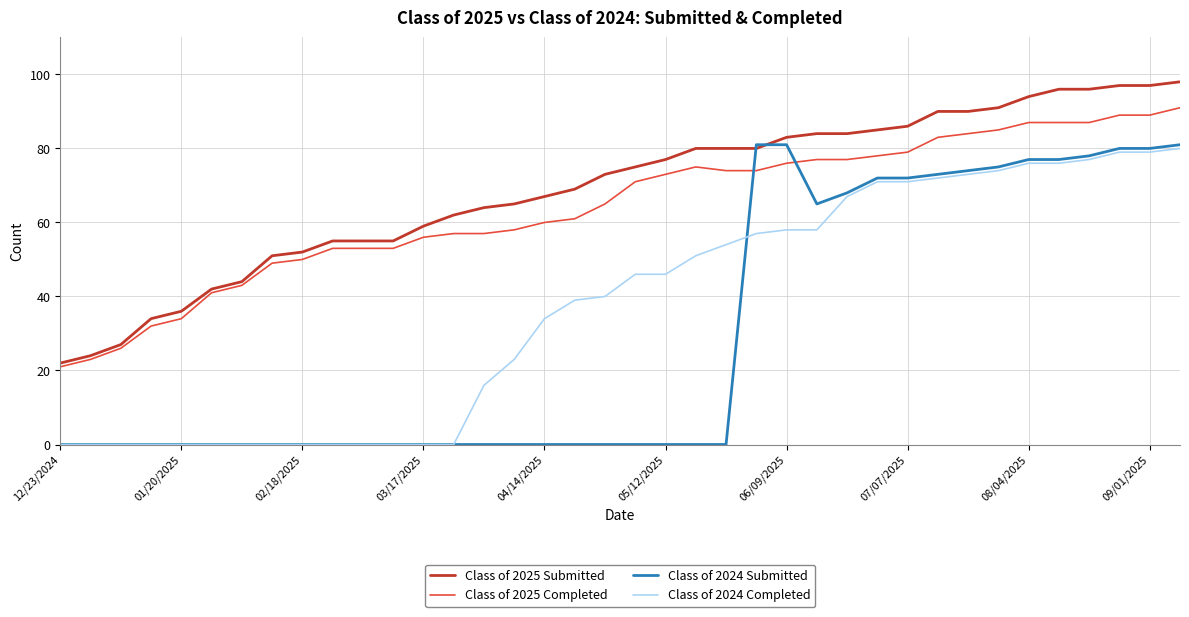

True or false: Class of 2024 Completed and Class of 2025 Completed cross at least once.

False